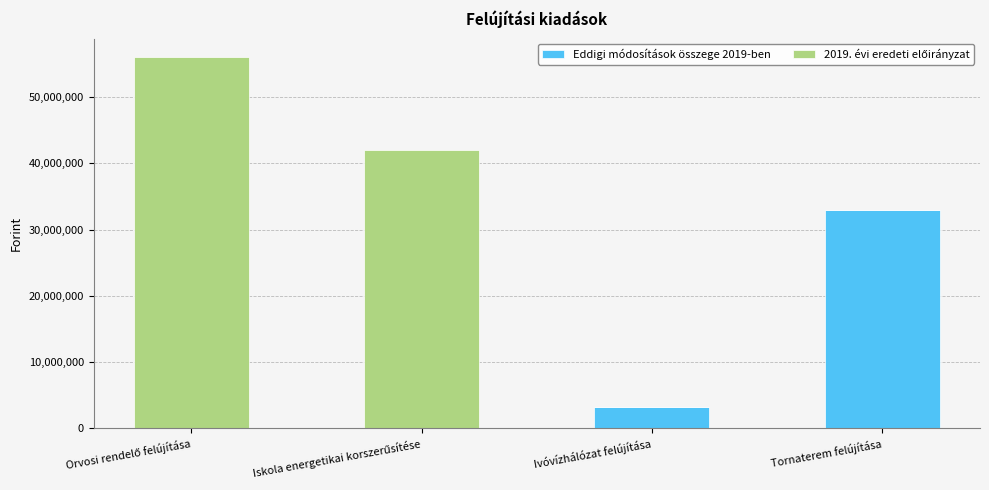

The value of Eddigi módosítások összege 2019-ben at Tornaterem felújítása is 33011967. True or false?

True